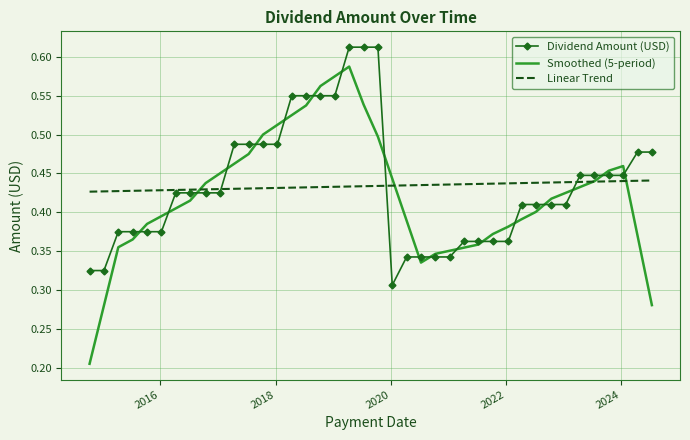

List the series in order of their peak value, highest first.

Dividend Amount (USD), Smoothed (5-period), Linear Trend